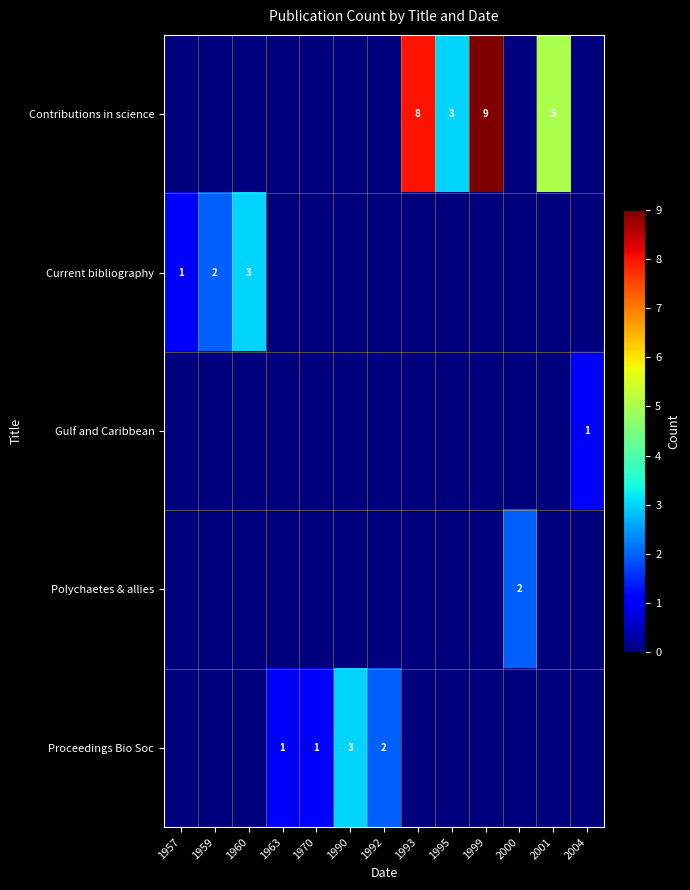

At which label is Current bibliography closest to 1?

1957